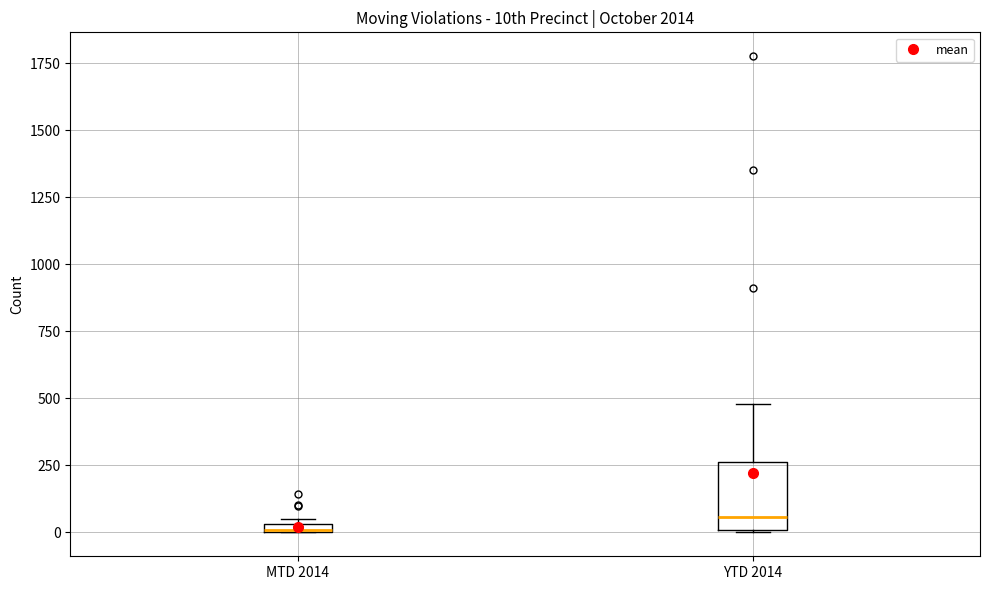

Where is the upper edge of the box for YTD 2014 on the y-axis? The values are not printed on the chart, so give them approximately, as read against the axis.

250